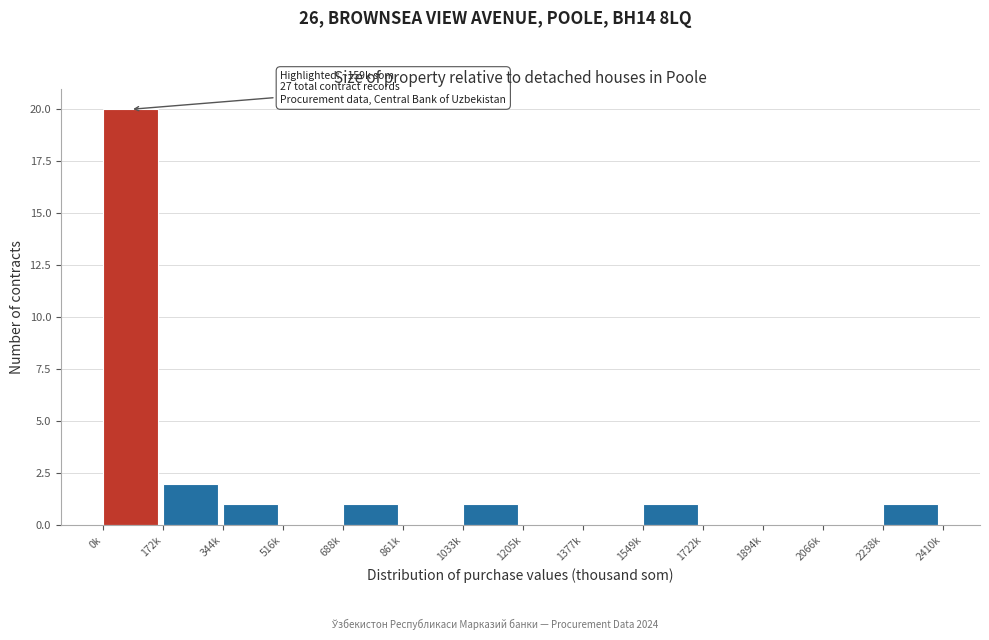

Reading right to left, transcribe all the data shown in this chart.

2238k=1	2066k=0	1894k=0	1722k=0	1549k=1	1377k=0	1205k=0	1033k=1	861k=0	688k=1	516k=0	344k=1	172k=2	0k=20